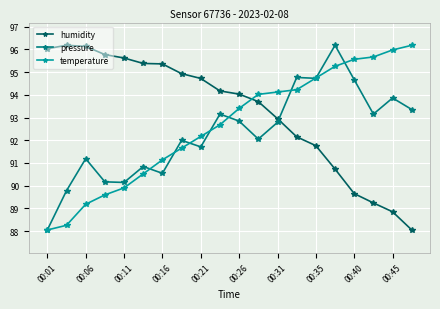

What are all the series names shown in the legend?

humidity, pressure, temperature